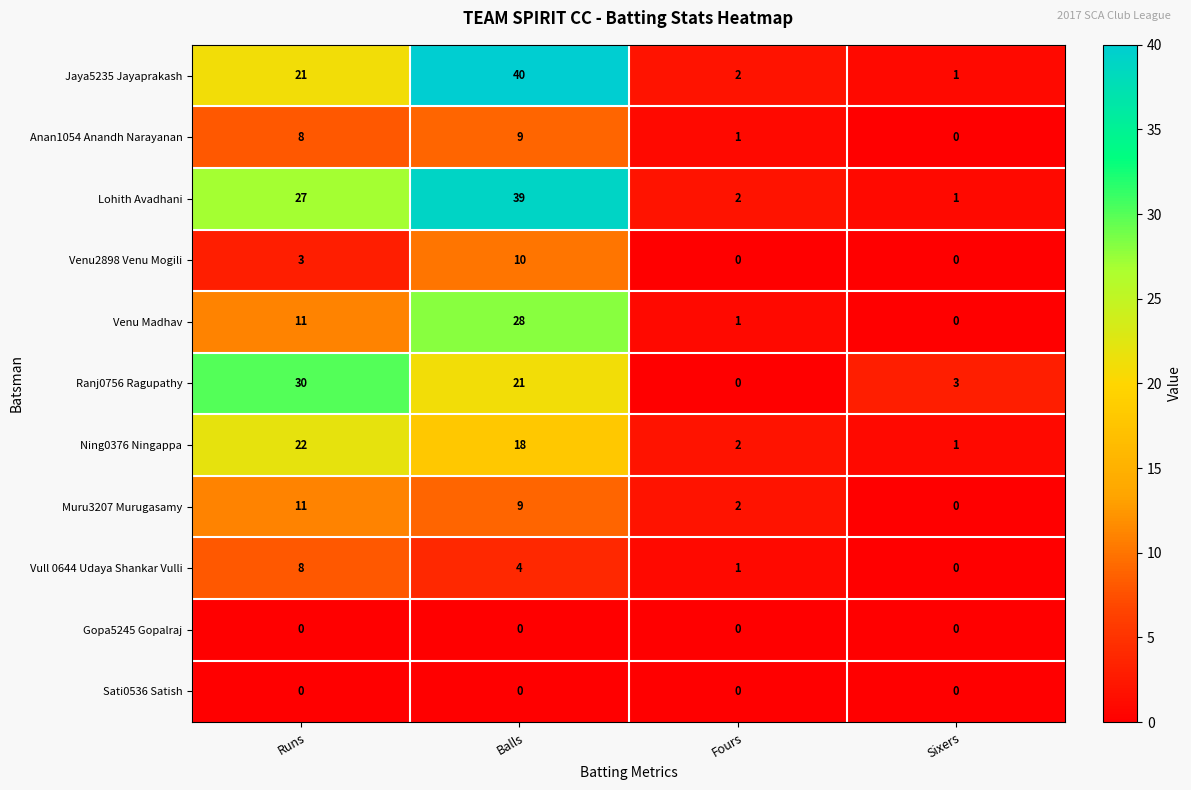

The value of Ning0376 Ningappa at Balls is 26. True or false?

False